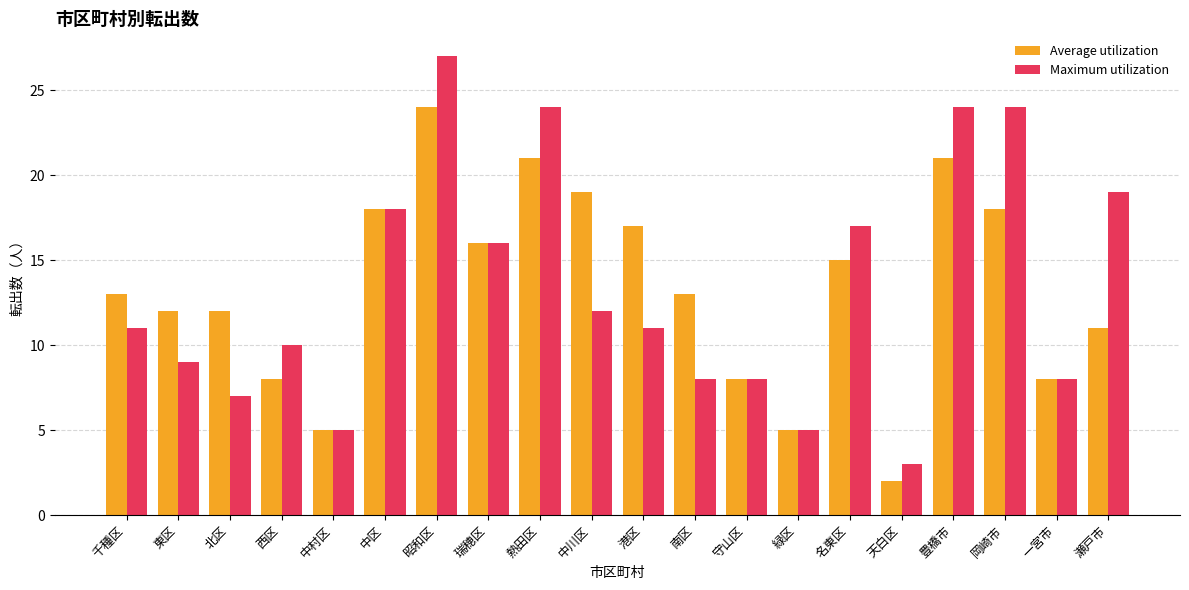

What is the spread (max minus min) of values at 岡崎市?

6